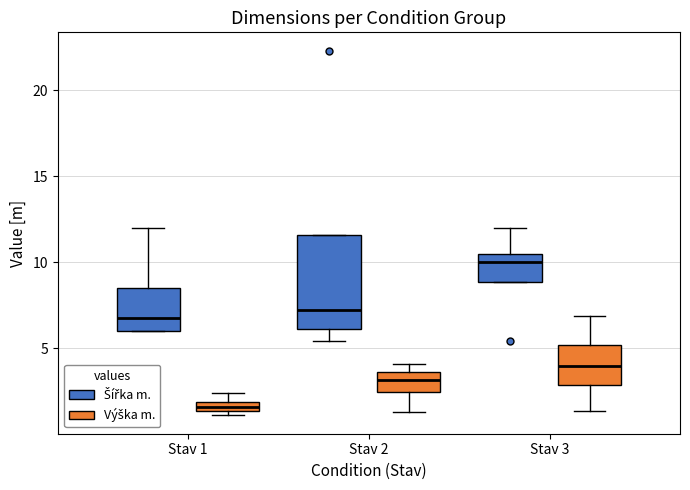

Which box has the highest median line?

Stav 3 (Šířka m.)